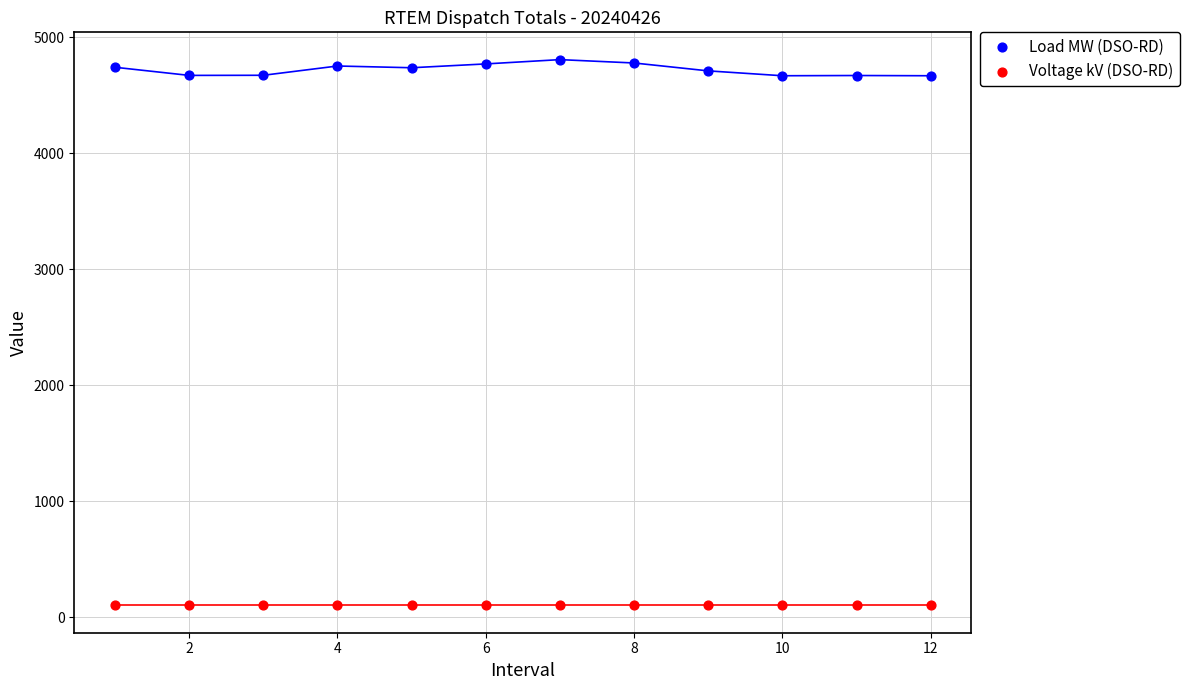

Which series contains the lowest Y value?

Voltage kV (DSO-RD)